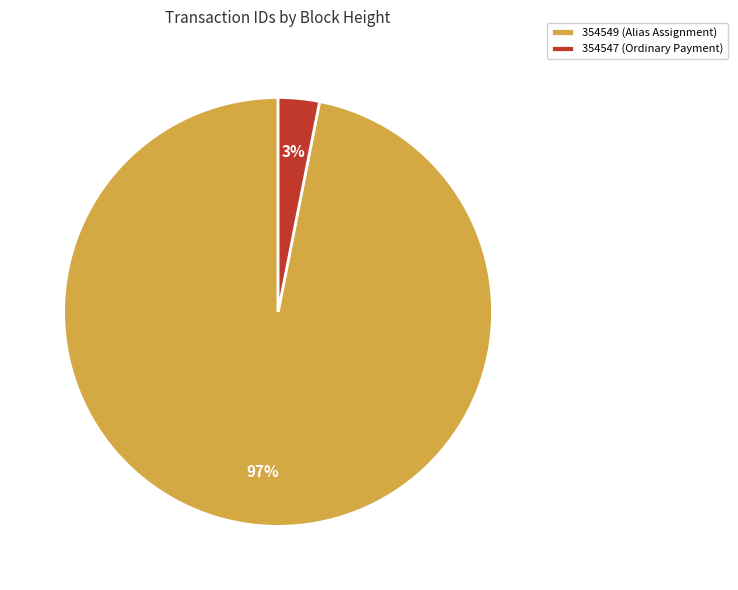

Between 354547 (Ordinary Payment) and 354549 (Alias Assignment), which is larger?

354549 (Alias Assignment)